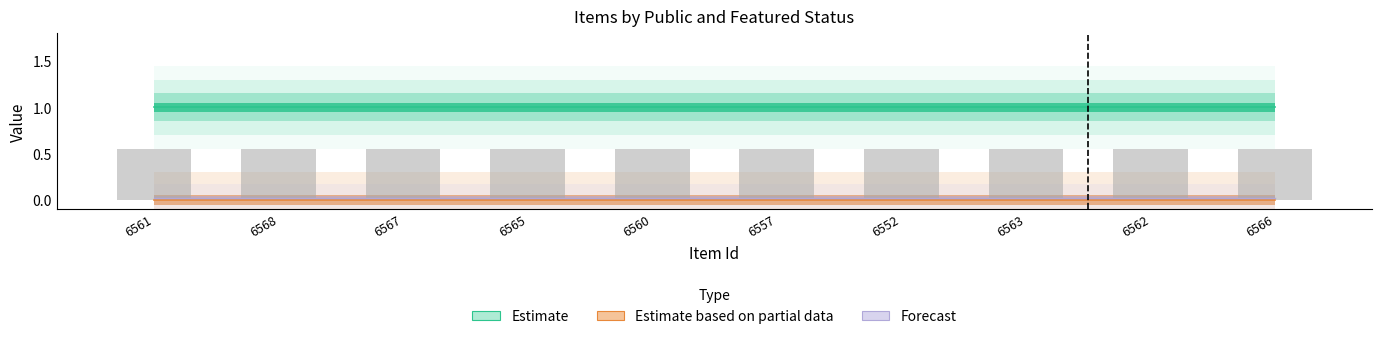

What is the label of the 2nd bar from the right?

6562